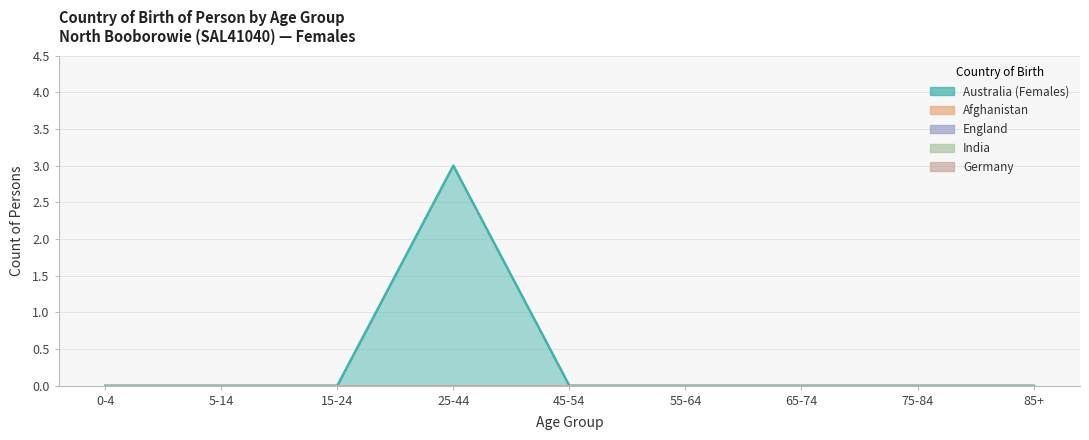

Which series changed the most between 25-44 and 65-74?

Australia (Females)